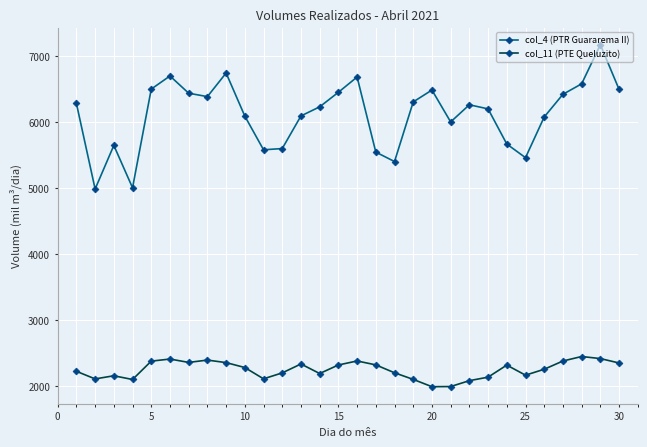

What is the difference between the second highest and minimum values in the col_4 (PTR Guararema II) series?

1759.7